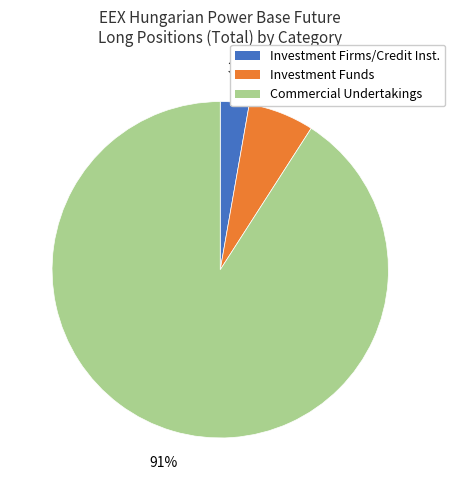

To the nearest percent, what is the difference between the largest and smallest slice percentages?

88%